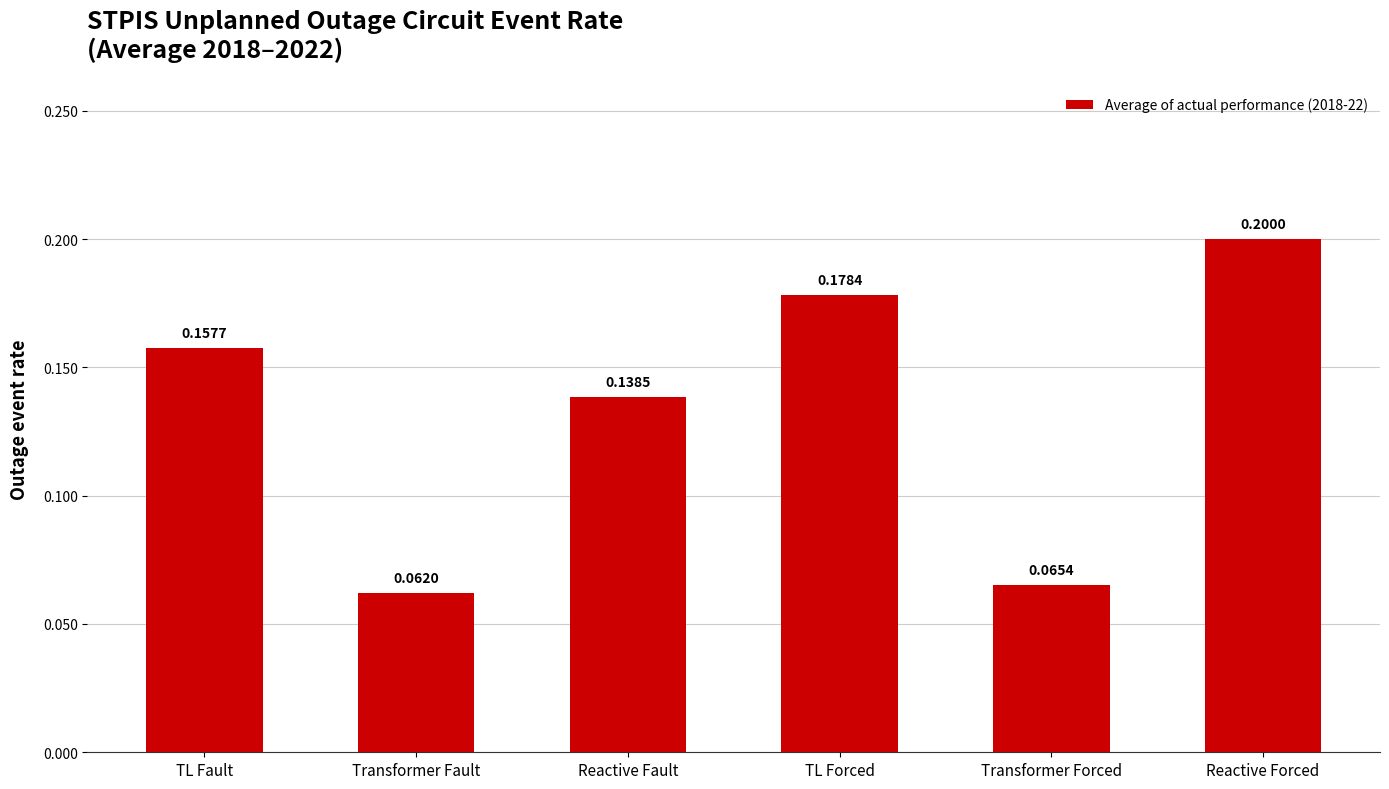

Which has a higher value, Transformer Forced or Reactive Forced?

Reactive Forced